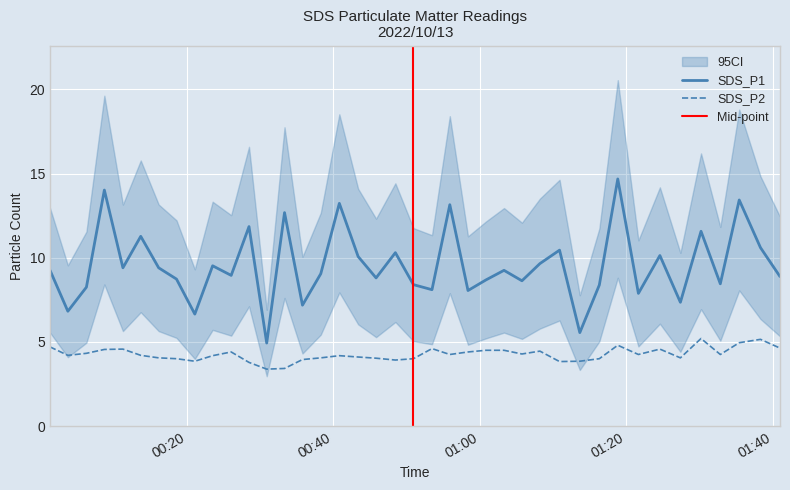

In SDS_P1, how many points are lower than both neighbors (excluding endpoints)?

14